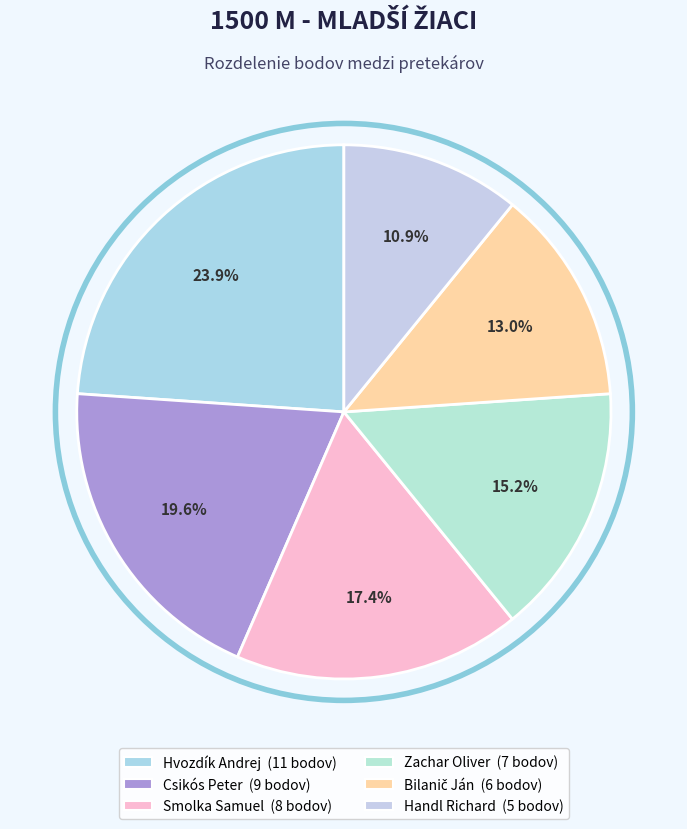

What is the change in value from Smolka Samuel to Zachar Oliver?

-1